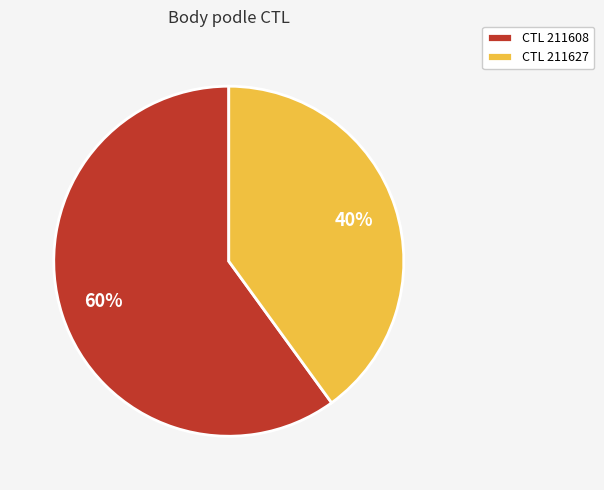

True or false: CTL 211627 accounts for 40% of the total.

True